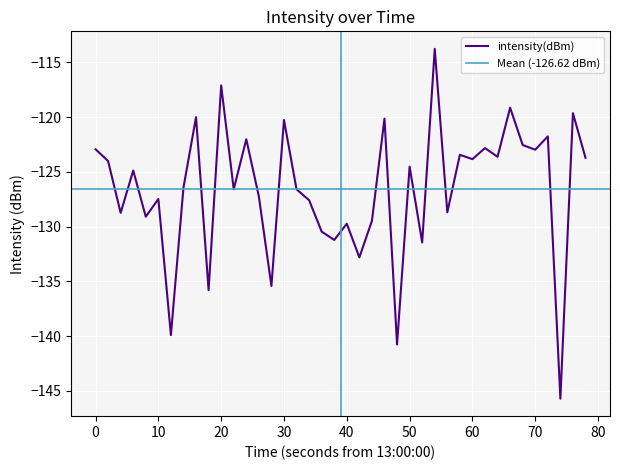

What is the minimum value for intensity(dBm)?

-145.7